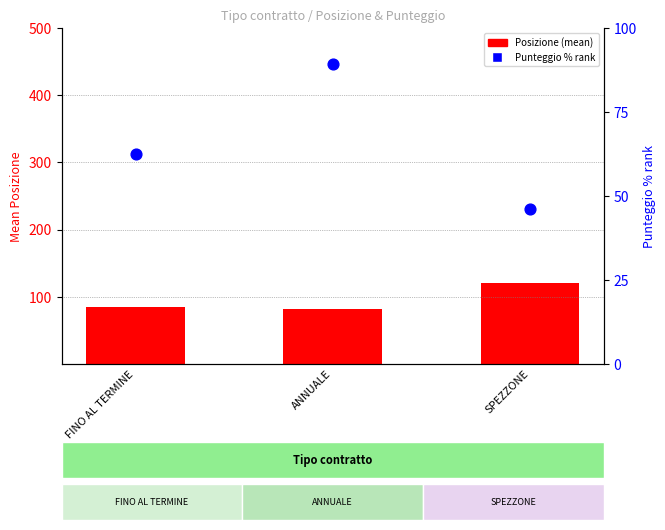

At which category is the sum across all series the highest?

ANNUALE